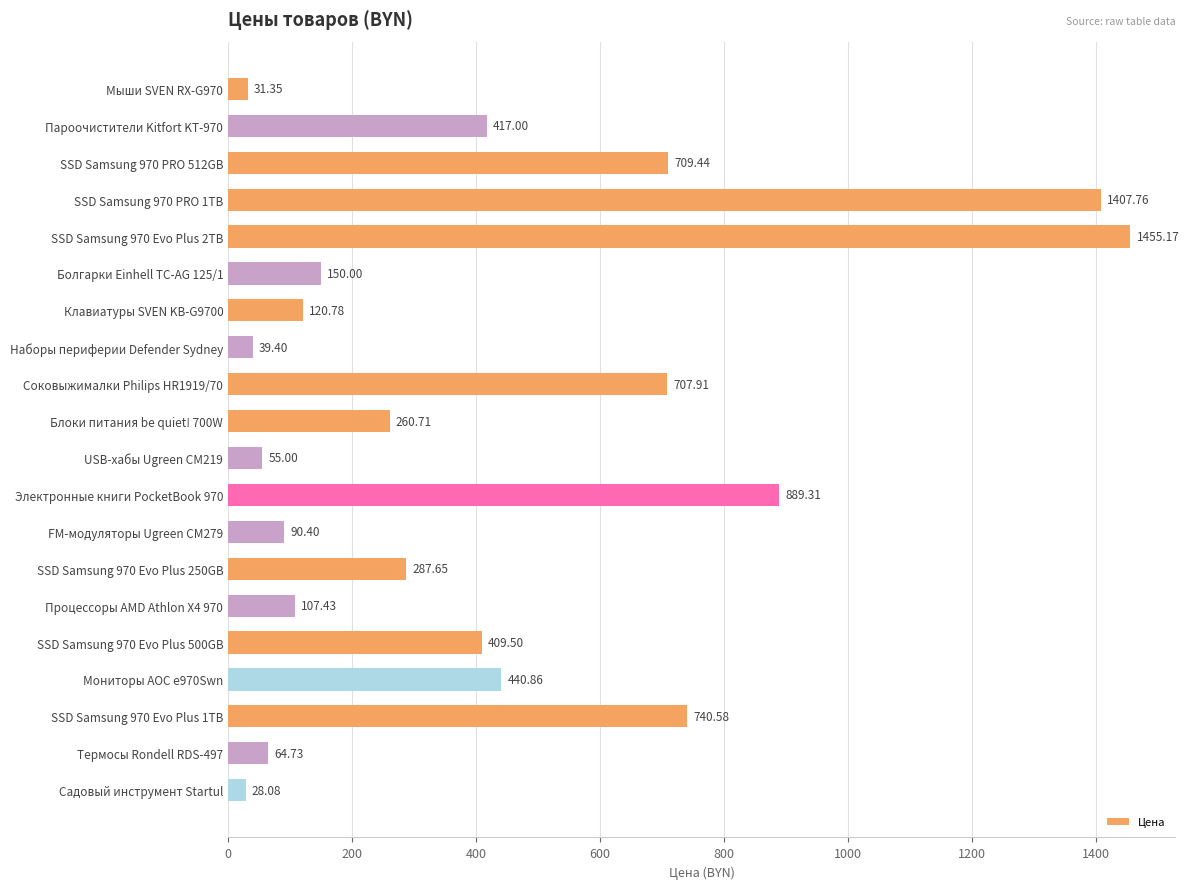

What is the difference between the maximum and second lowest values?

1423.8